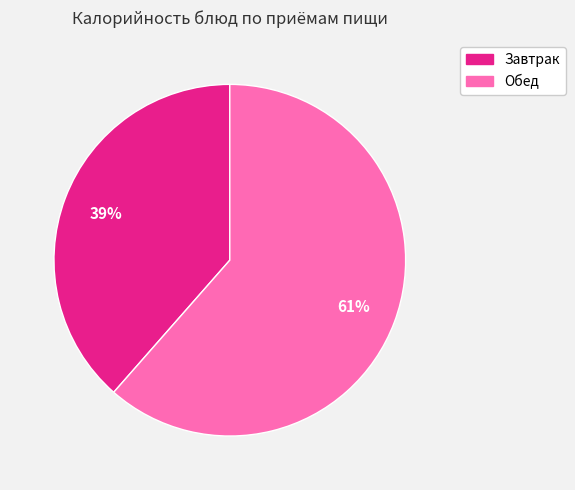

To the nearest percent, what is the average slice percentage?

50%